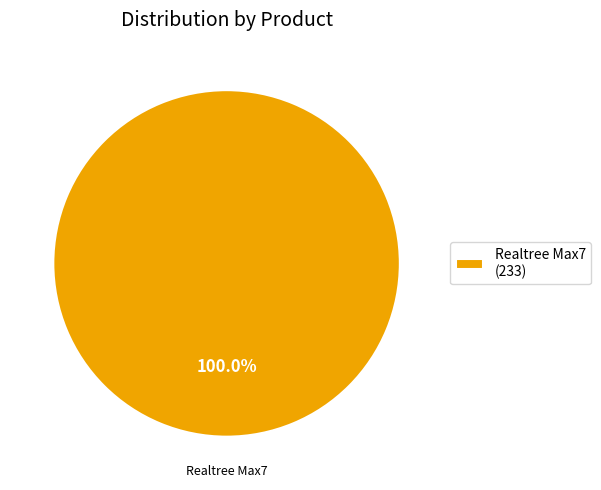

Count the number of slices in the pie.

1